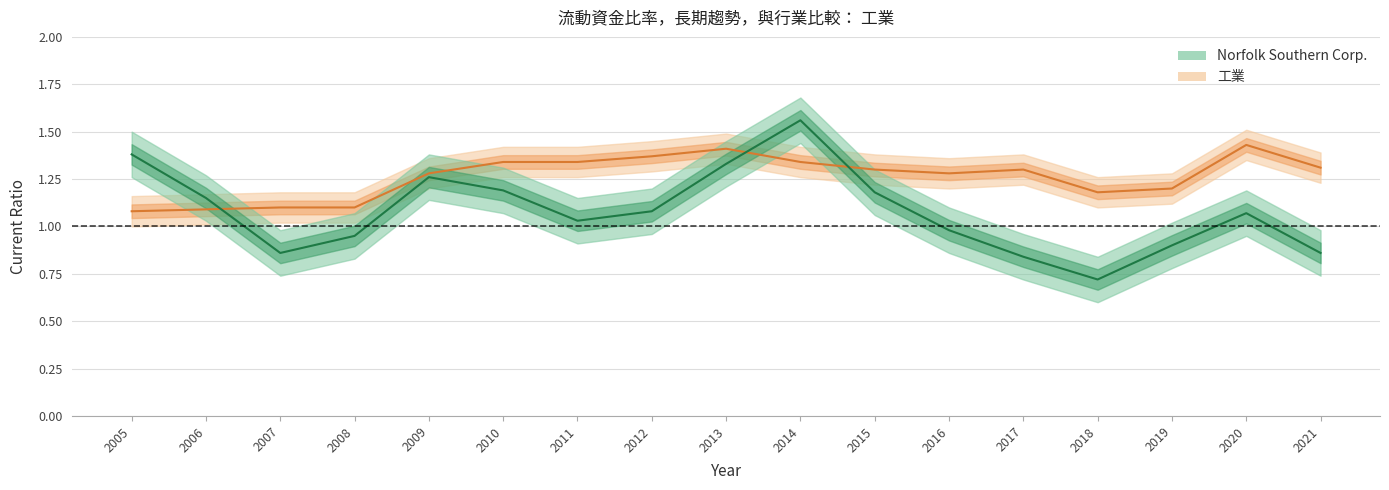

In Norfolk Southern Corp., how many points are higher than both neighbors (excluding endpoints)?

3